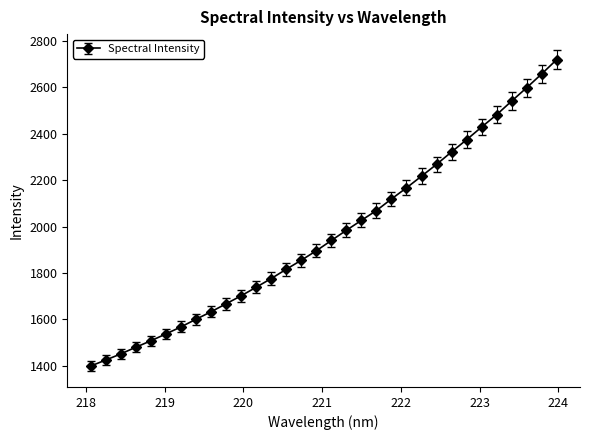

What is the value of the 28th point from the left?

2482.6